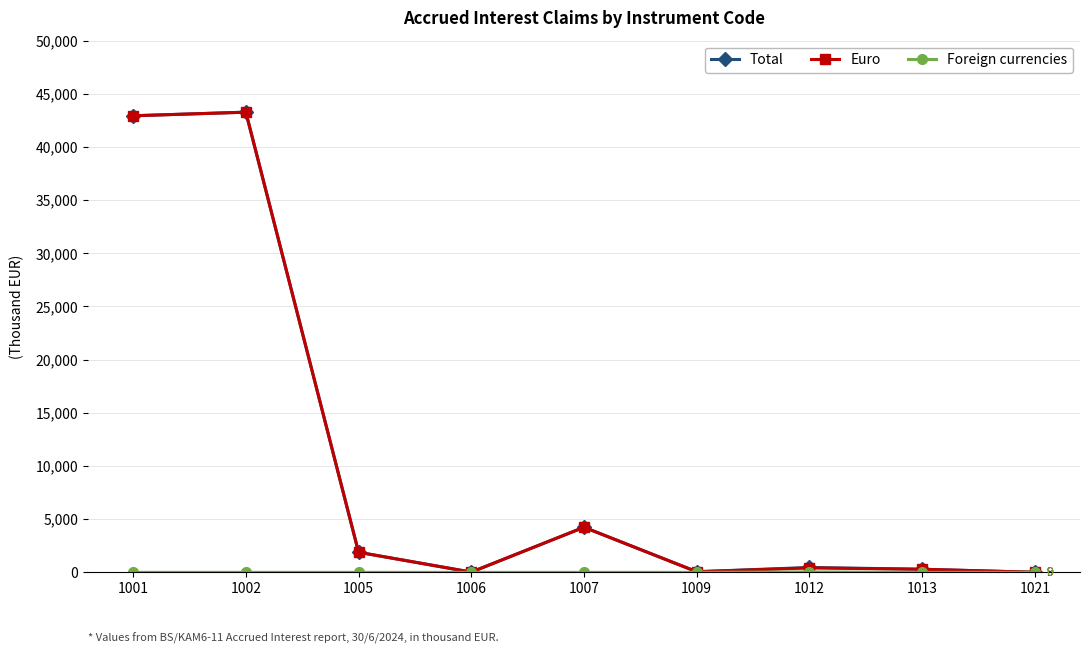

What is the sum of all Total values?

93184